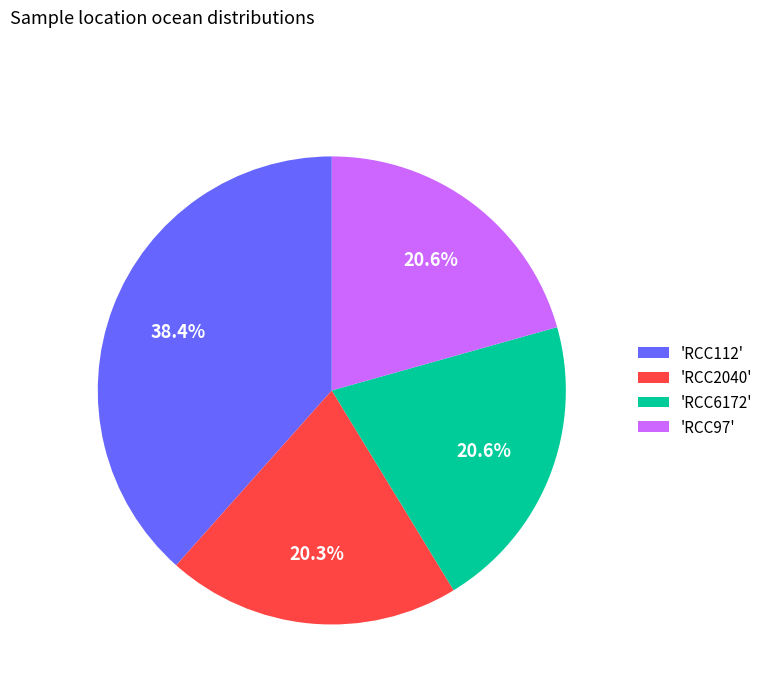

How many segments does this pie chart have?

4